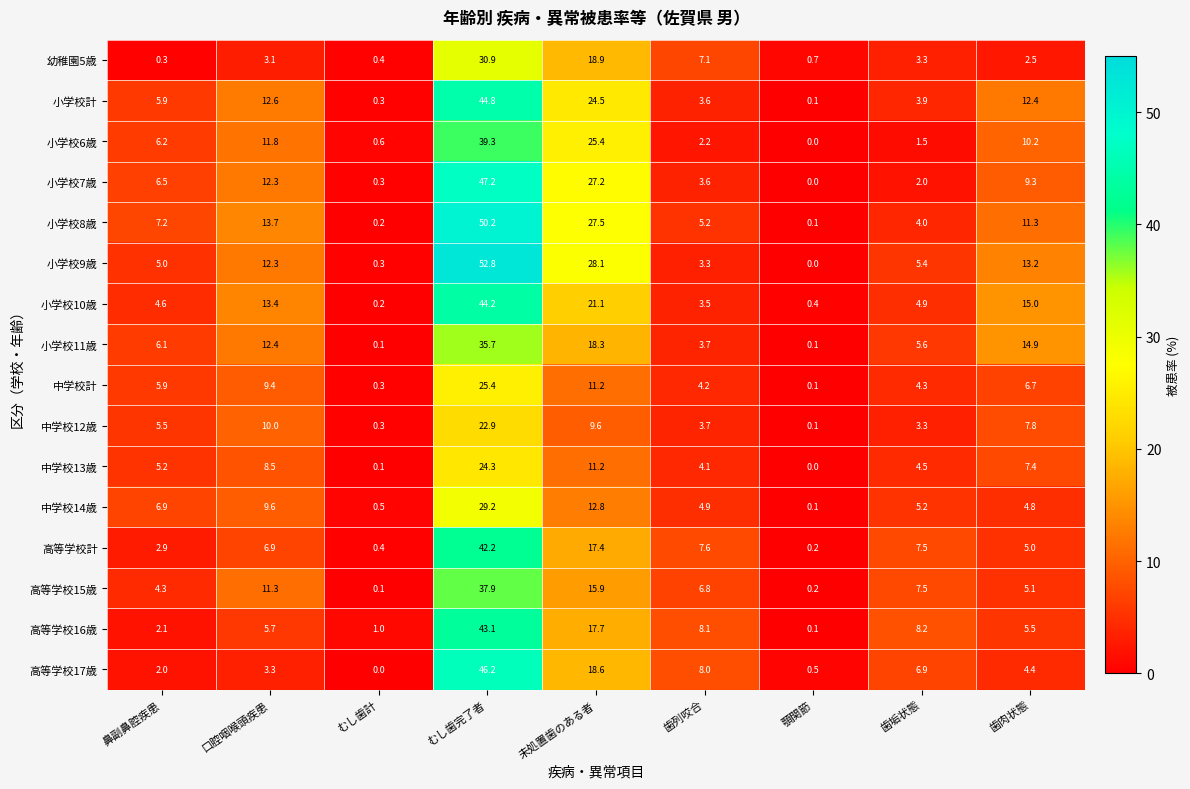

What is the difference between the 小学校6歳 values at むし歯完了者 and 歯垢状態?

37.8